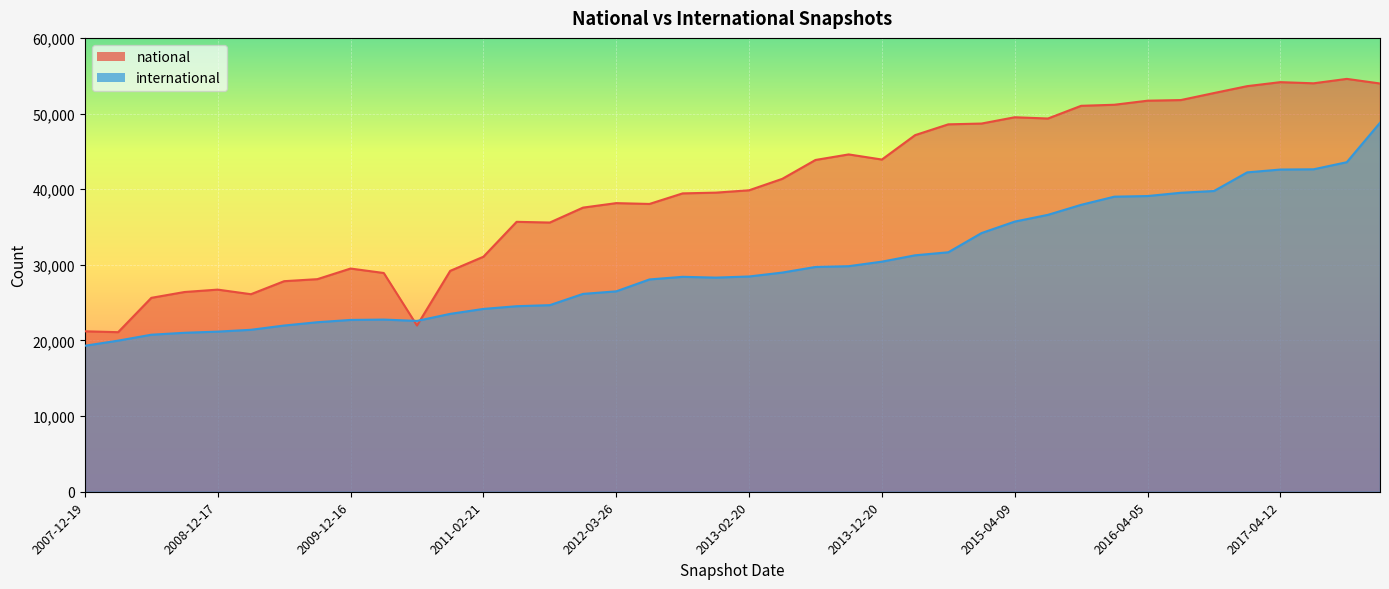

Read the international value at 2015-01-19.

34197